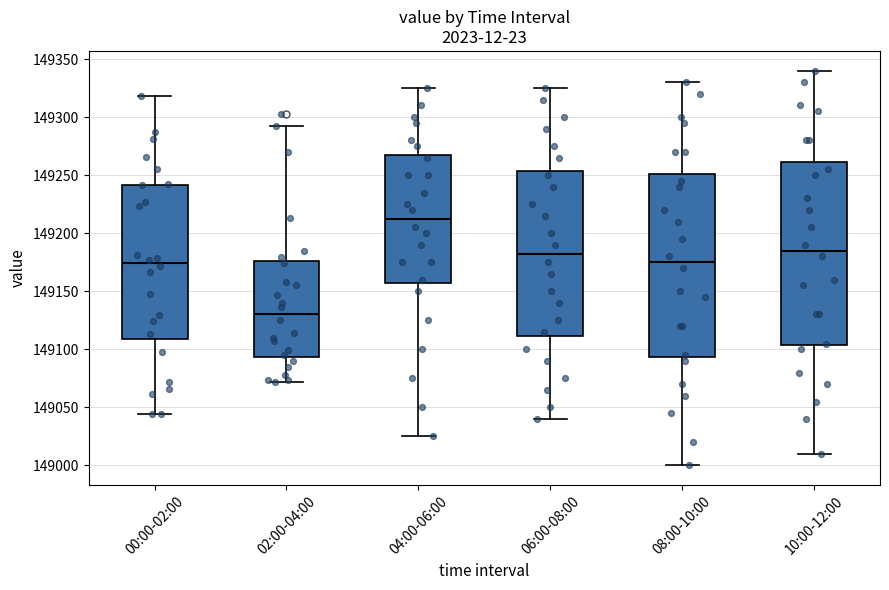

Reading left to right, transcribe this box plot: for each box, give where its median line is, the range the box spans, and where its two whiskers end, as read against the y-axis. The values are not printed on the chart, so give them approximately, as read against the axis.

00:00-02:00: median 149175, box 149110 to 149240, whiskers 149045 to 149320
02:00-04:00: median 149130, box 149095 to 149175, whiskers 149070 to 149295
04:00-06:00: median 149215, box 149160 to 149270, whiskers 149025 to 149325
06:00-08:00: median 149185, box 149110 to 149255, whiskers 149040 to 149325
08:00-10:00: median 149175, box 149095 to 149250, whiskers 149000 to 149330
10:00-12:00: median 149185, box 149105 to 149260, whiskers 149010 to 149340